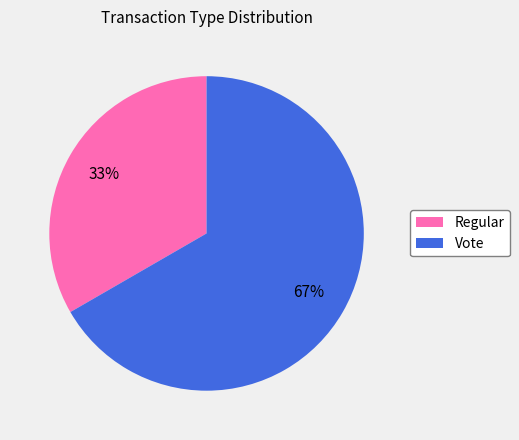

Do Regular and Vote together represent more than half of the pie?

Yes